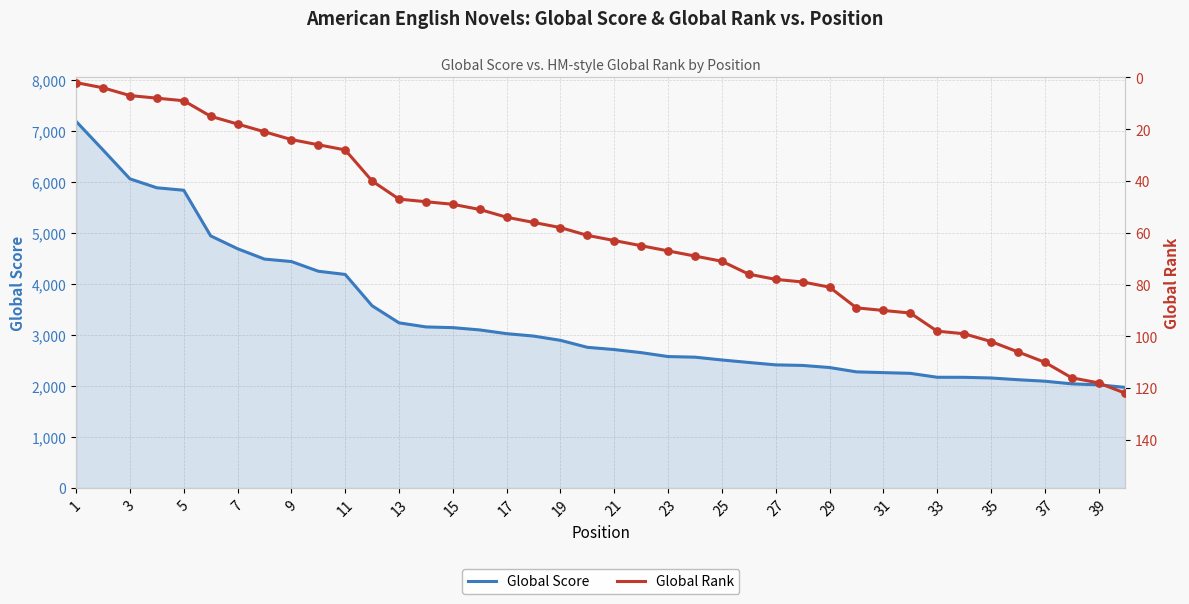

Which series reaches the maximum Y coordinate?

Global Score